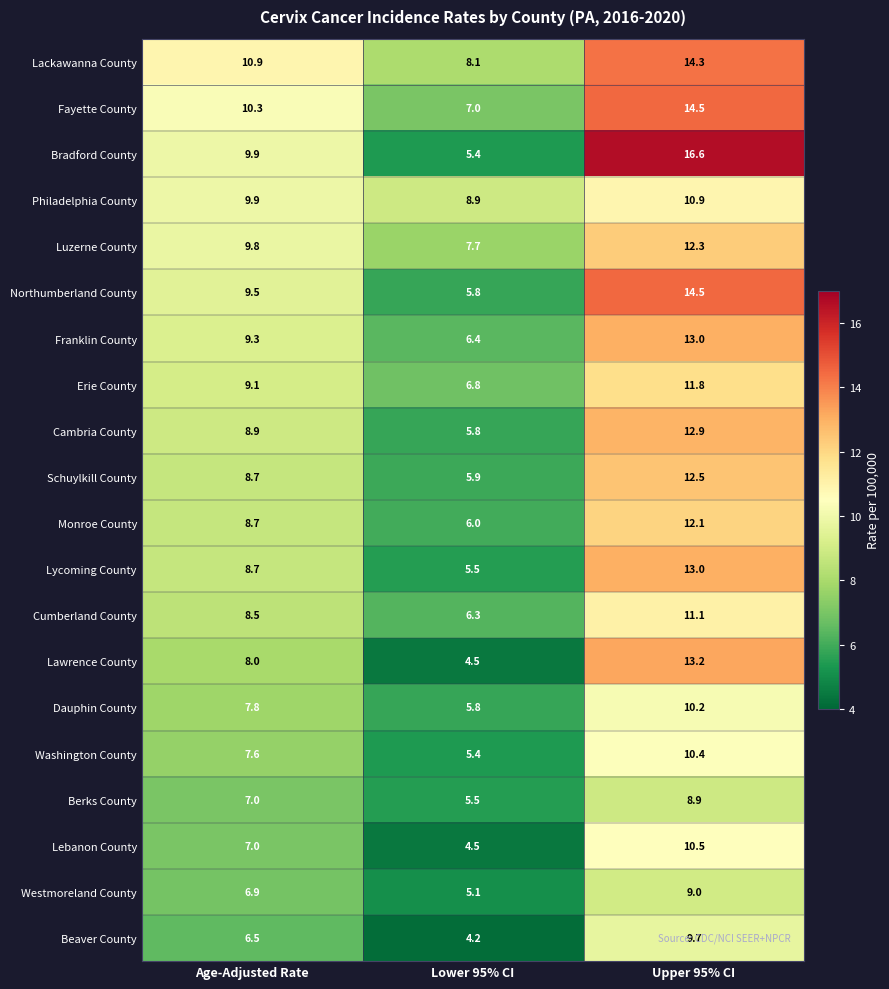

Which series has the widest spread of values?

Bradford County